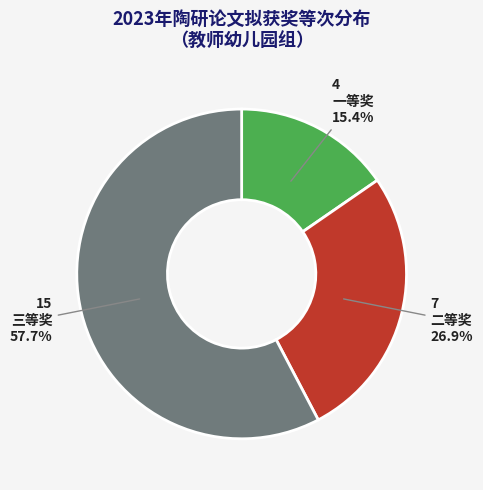

To the nearest percent, what is the difference between the 一等奖 and 三等奖 slice percentages?

42%